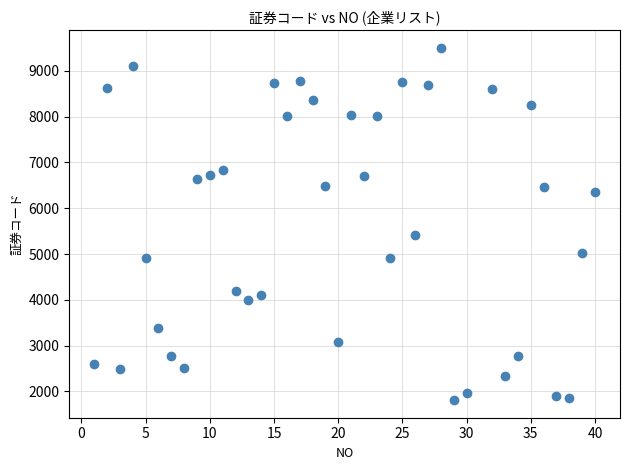

What is the range of Y values (max minus min)?

7689